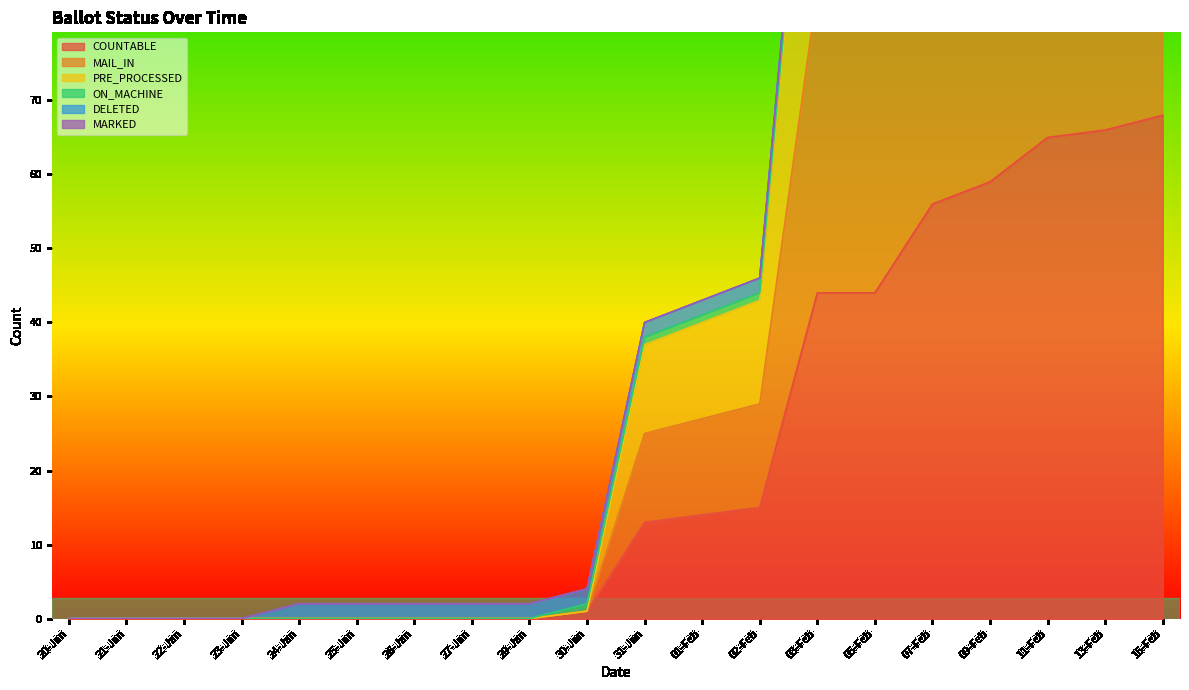

Which series has the largest range (max minus min)?

MAIL_IN